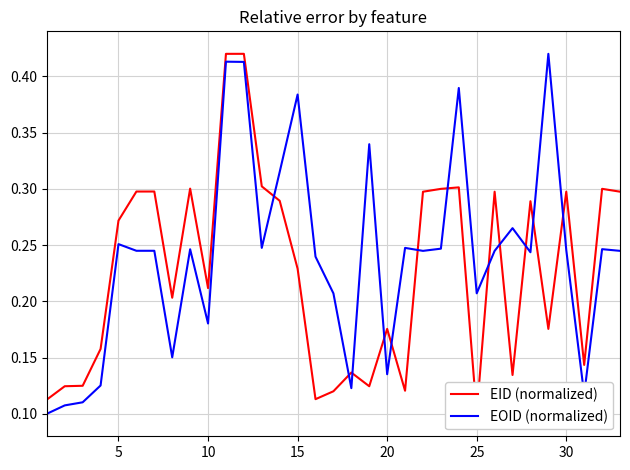

In EOID (normalized), how many points are higher than both neighbors (excluding endpoints)?

11